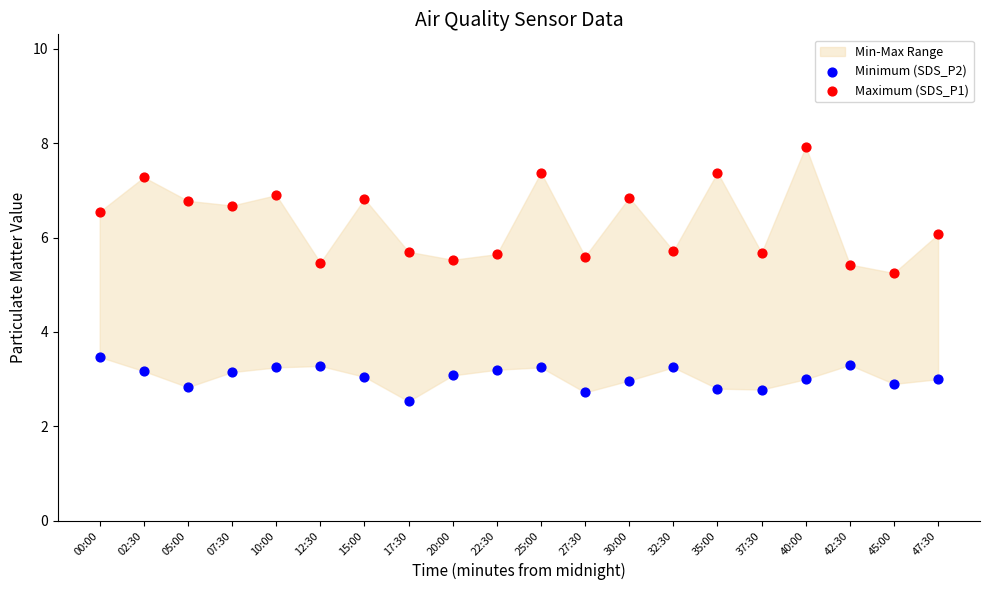

Which series reaches the maximum Y coordinate?

Maximum (SDS_P1)